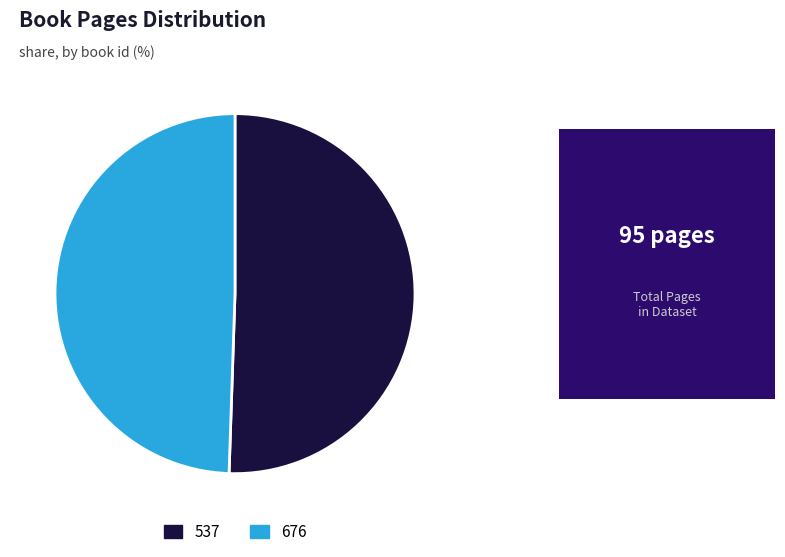

Do 537 and 676 together represent more than half of the pie?

Yes